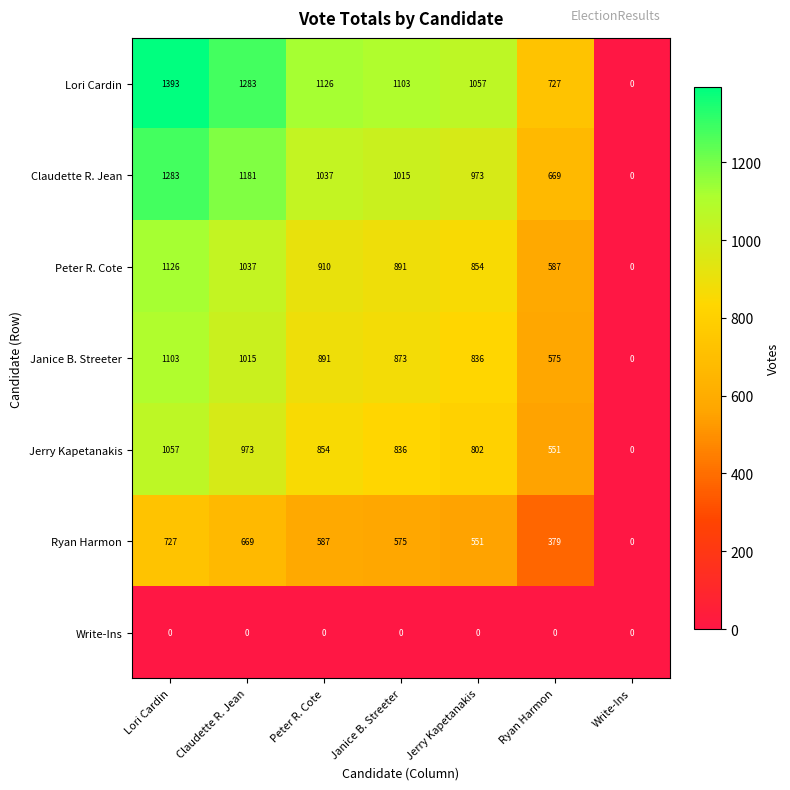

Rank the series at Janice B. Streeter from lowest to highest value.

Write-Ins, Ryan Harmon, Jerry Kapetanakis, Janice B. Streeter, Peter R. Cote, Claudette R. Jean, Lori Cardin